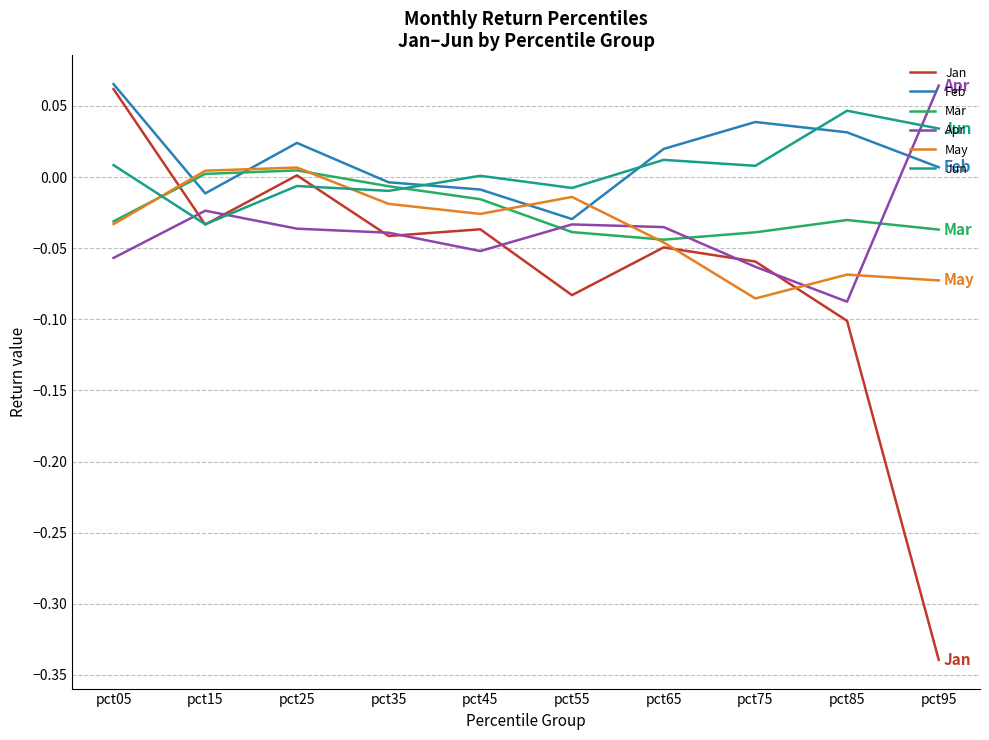

What is the difference between the maximum and minimum values in the Apr series?

0.2